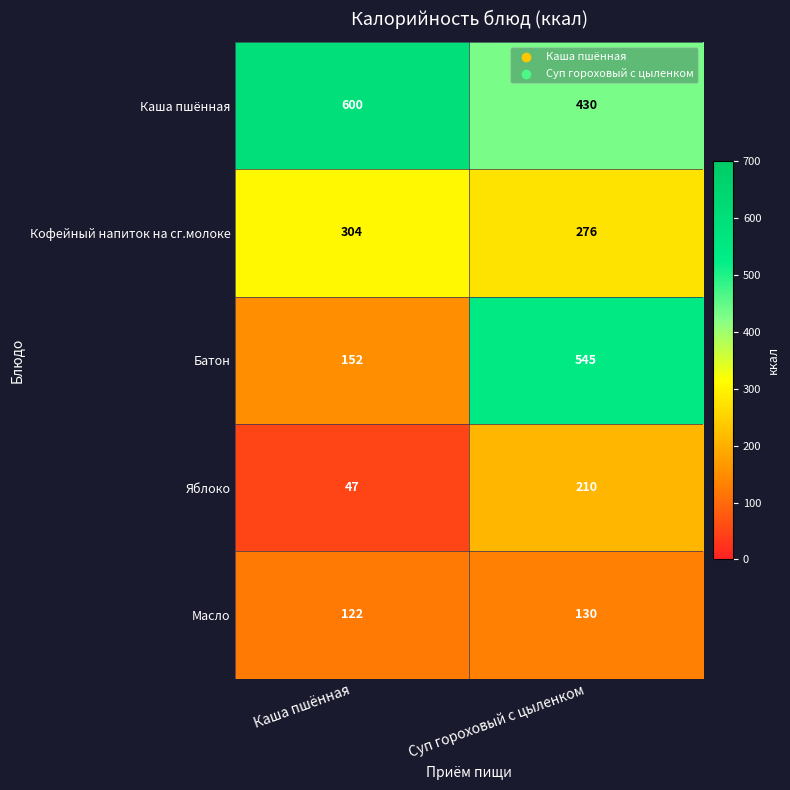

Which category has the highest value across all series?

Каша пшённая